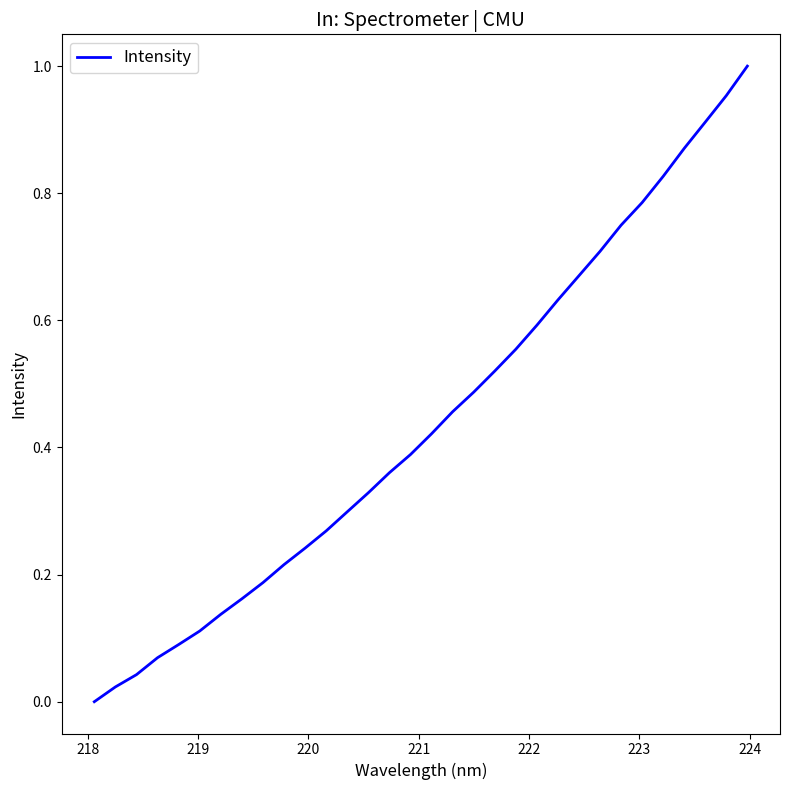

How many lines are shown in the chart?

1